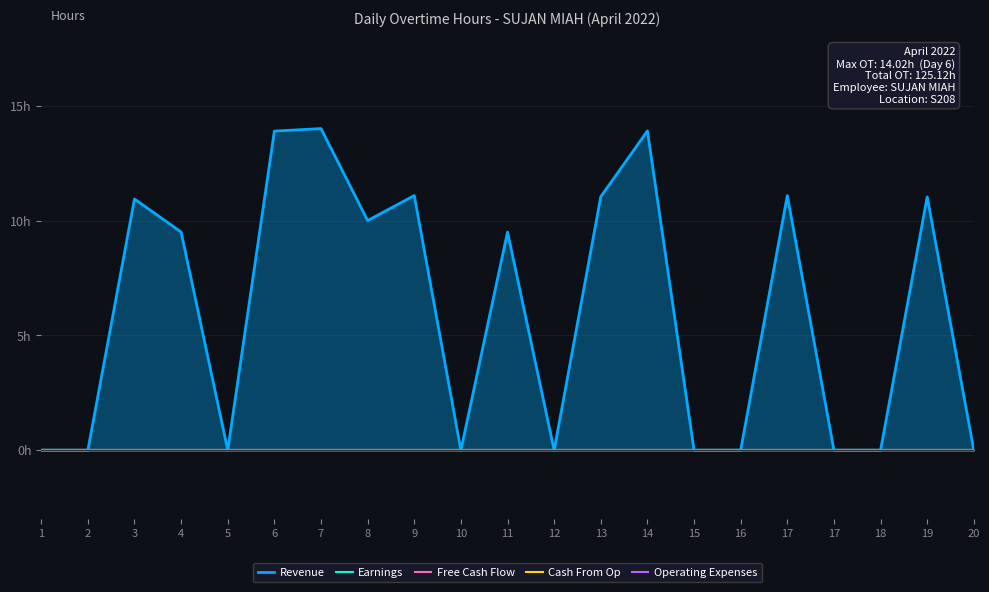

True or false: Free Cash Flow and Cash From Op cross at least once.

False